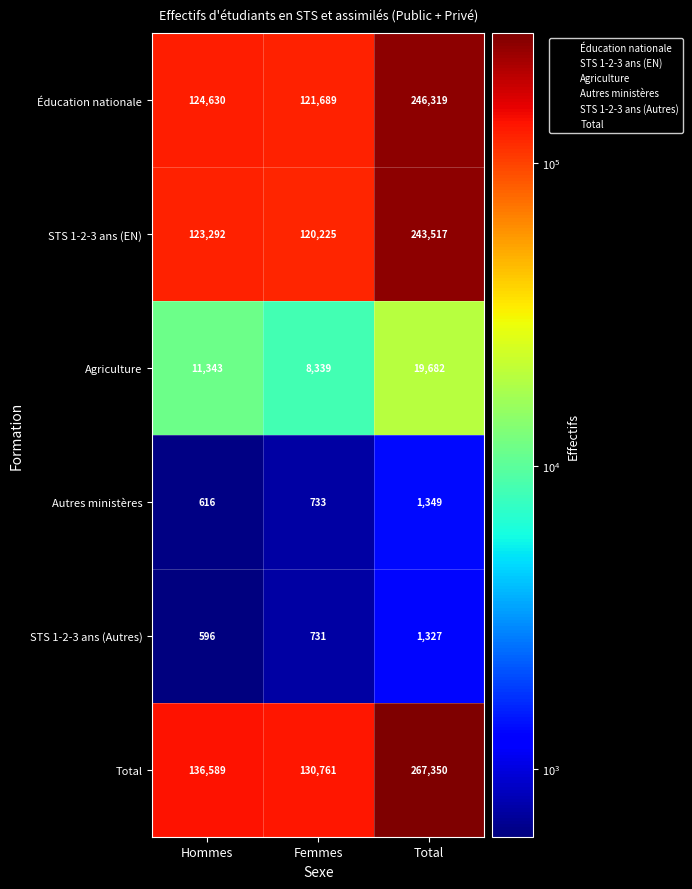

Rank the series at Hommes from highest to lowest value.

Total, Éducation nationale, STS 1-2-3 ans (EN), Agriculture, Autres ministères, STS 1-2-3 ans (Autres)